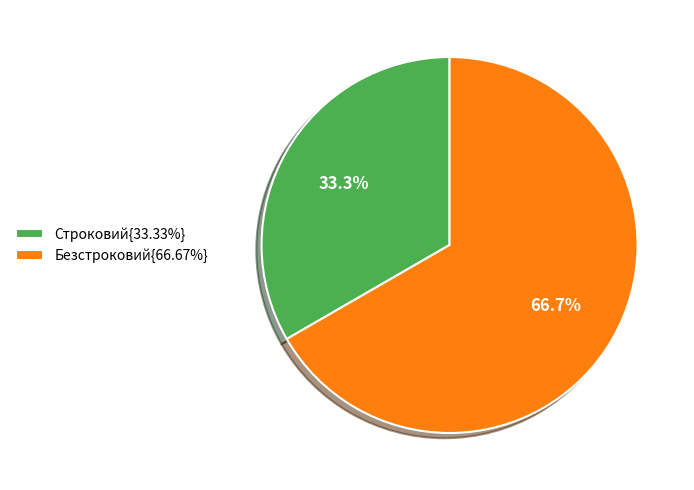

Is there a majority slice in this chart?

Yes